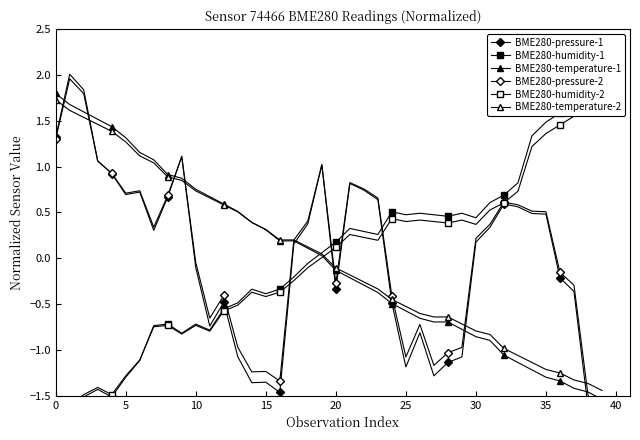

How many data points in BME280-temperature-1 are above 0?

20